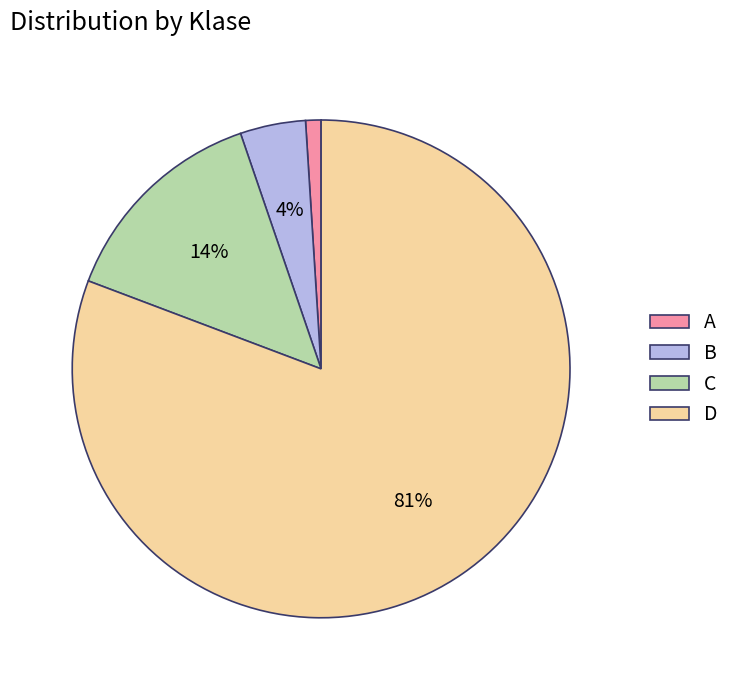

To the nearest percent, what is the difference between the largest and smallest slice percentages?

80%